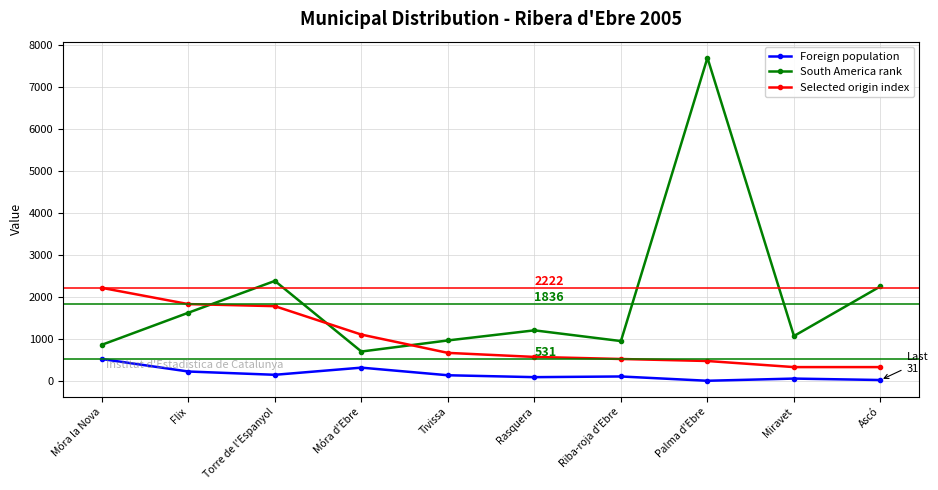

Rank the series by their average value, from lowest to highest.

Foreign population, Selected origin index, South America rank